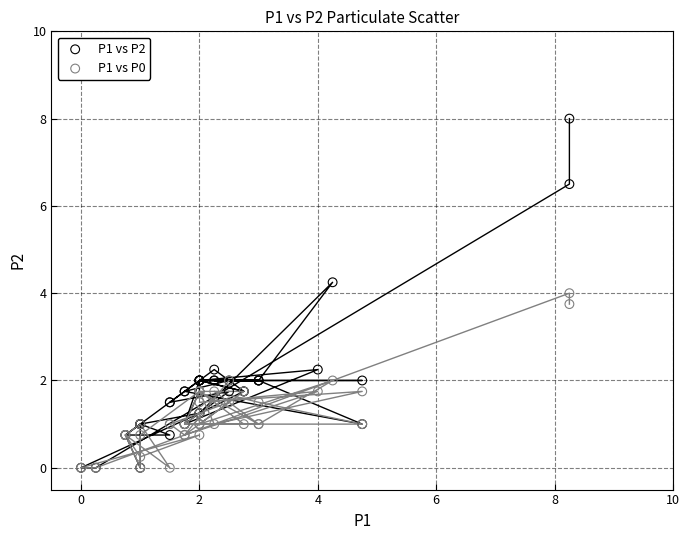

Which series contains the highest Y value?

P1 vs P2